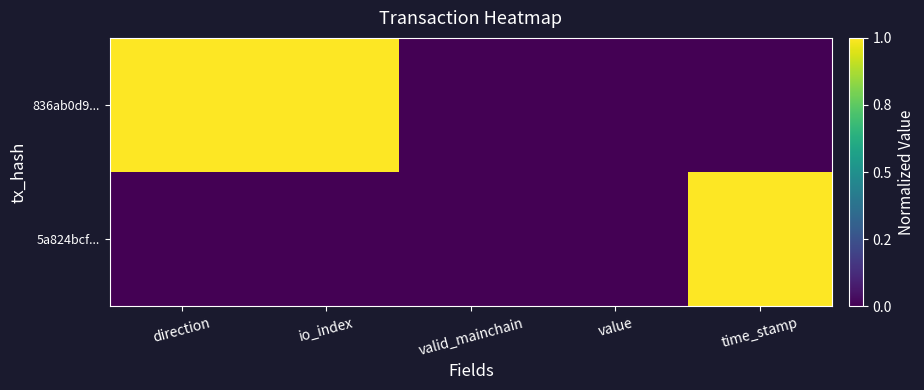

Which label corresponds to the largest value in the chart?

time_stamp